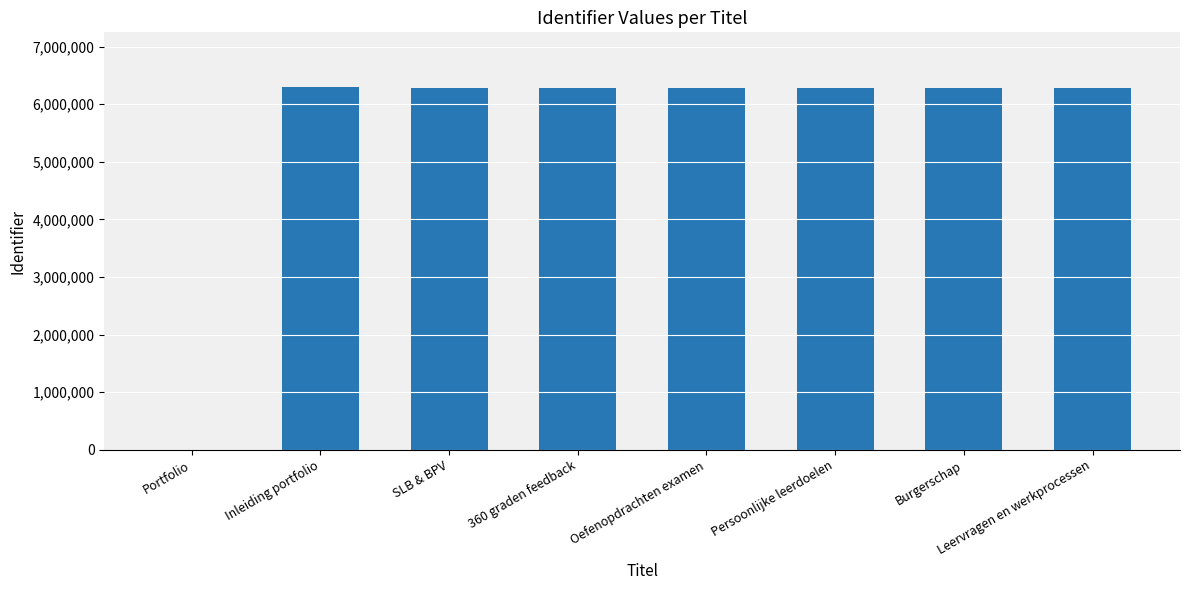

Count the number of data series in this chart.

1